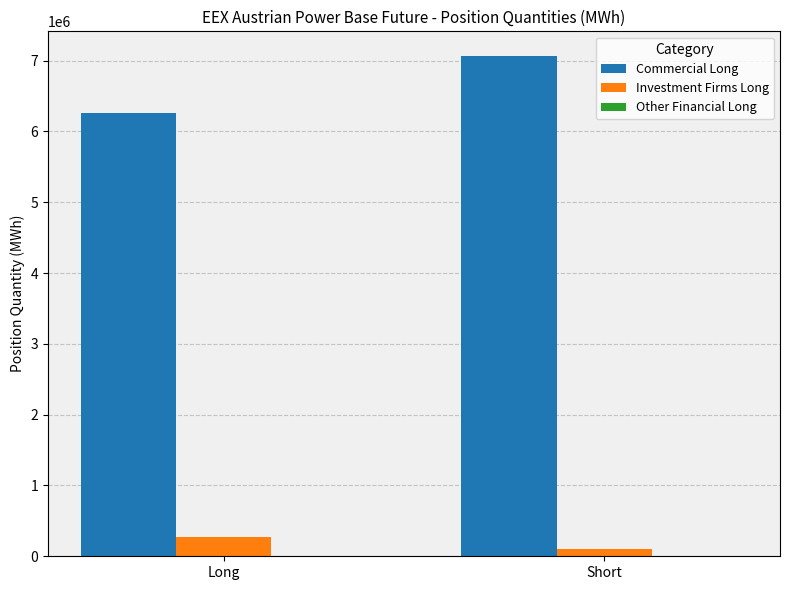

Rank the series at Short from lowest to highest value.

Investment Firms Long, Commercial Long